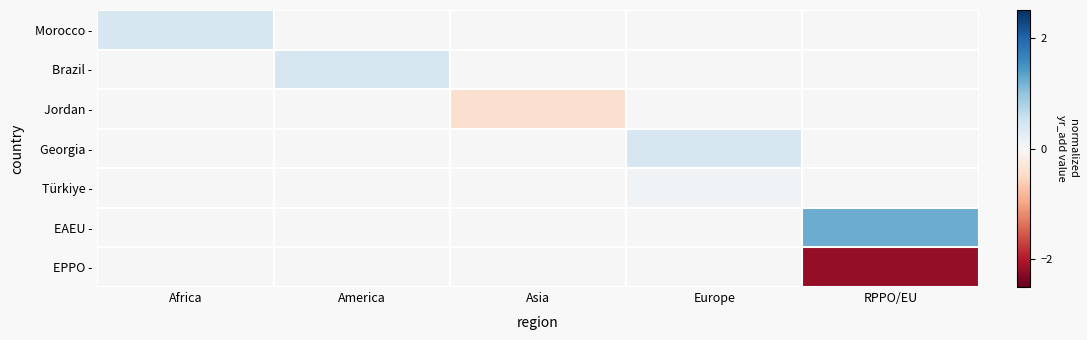

Reading left to right, list all the values displayed in this chart.

Morocco -: Africa=0.4	America=0.0	Asia=0.0	Europe=0.0	RPPO/EU=0.0
Brazil -: Africa=0.0	America=0.4	Asia=0.0	Europe=0.0	RPPO/EU=0.0
Jordan -: Africa=0.0	America=0.0	Asia=-0.4	Europe=0.0	RPPO/EU=0.0
Georgia -: Africa=0.0	America=0.0	Asia=0.0	Europe=0.4	RPPO/EU=0.0
Türkiye -: Africa=0.0	America=0.0	Asia=0.0	Europe=0.1	RPPO/EU=0.0
EAEU -: Africa=0.0	America=0.0	Asia=0.0	Europe=0.0	RPPO/EU=1.2
EPPO -: Africa=0.0	America=0.0	Asia=0.0	Europe=0.0	RPPO/EU=-2.2